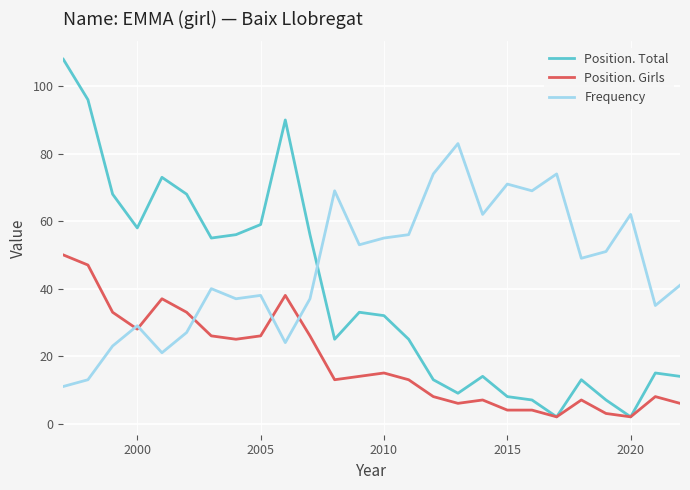

Does the chart have visible grid lines?

Yes